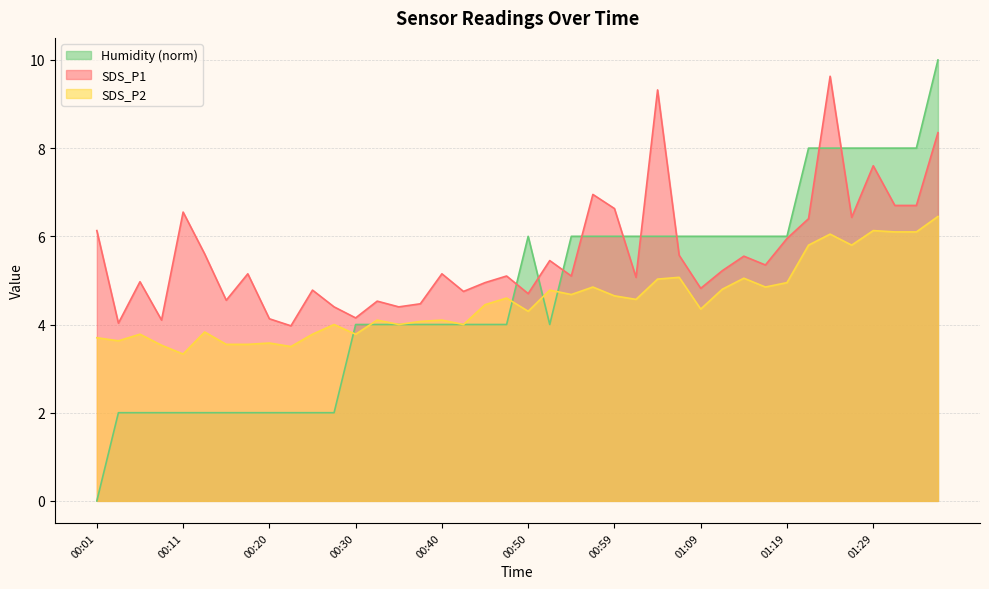

True or false: SDS_P1 has a value of 9.6 at 01:24.

True